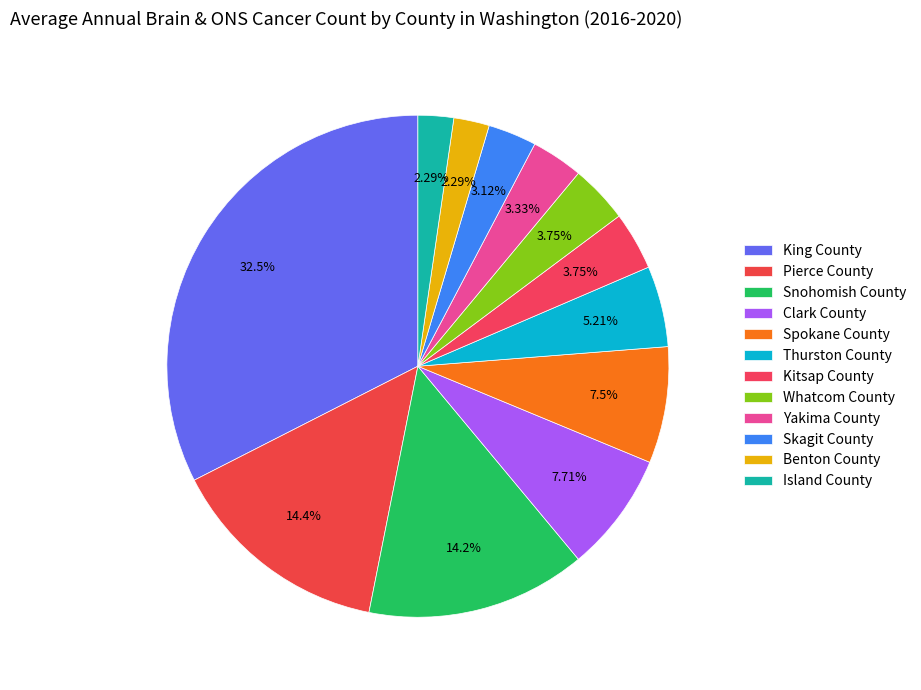

How many segments does this pie chart have?

12